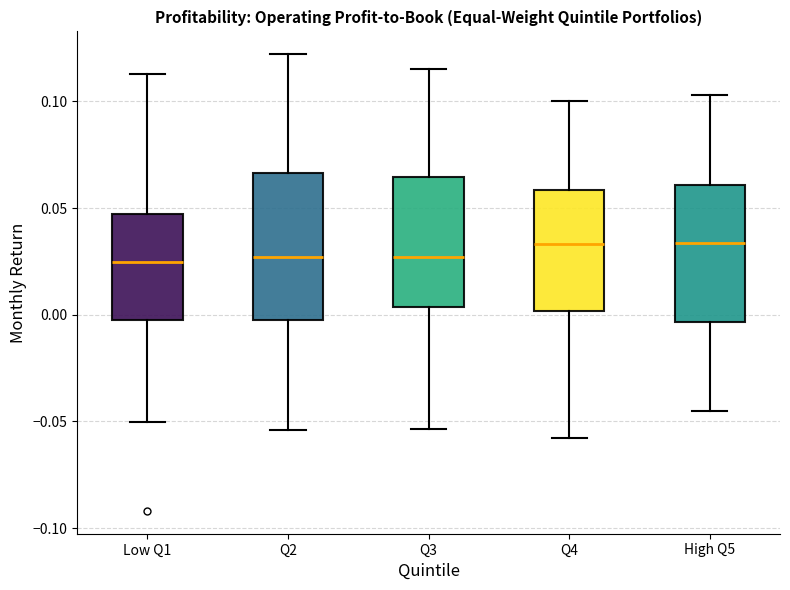

Where does the lower whisker of the box for Q4 end on the y-axis? The values are not printed on the chart, so give them approximately, as read against the axis.

-0.060